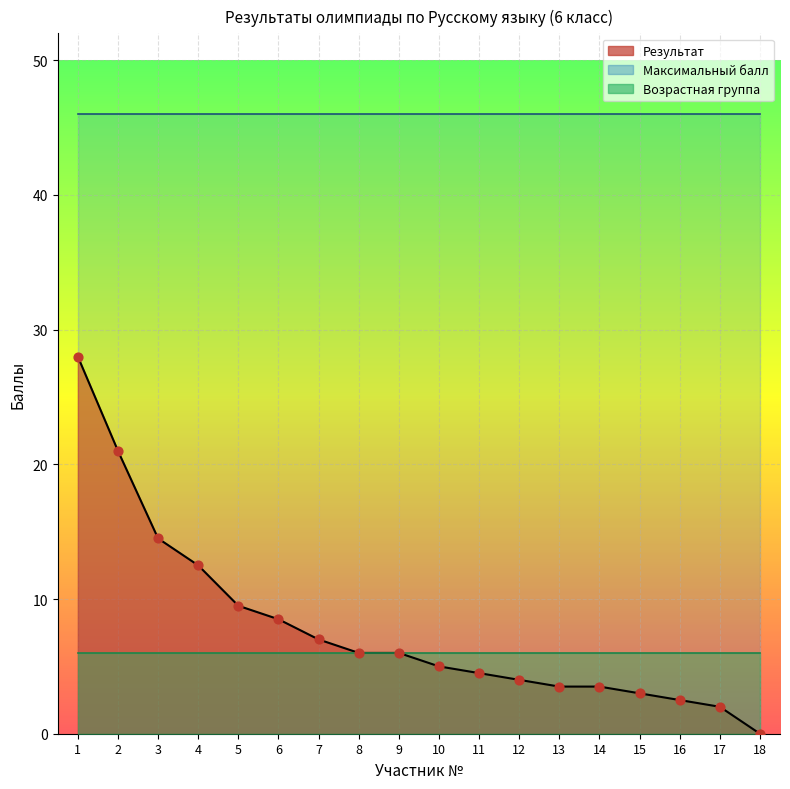

At how many categories does at least one series exceed 28?

18